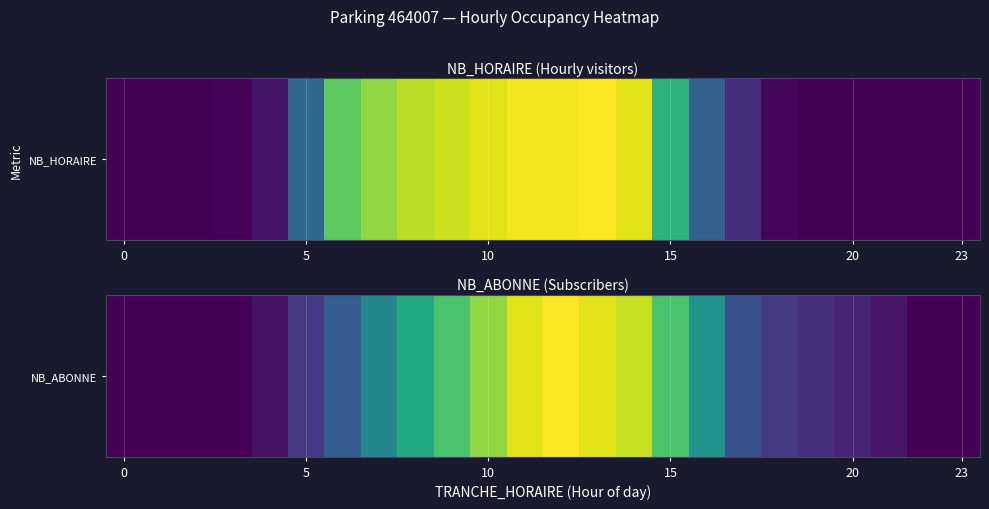

What value does the data have at 13?

64